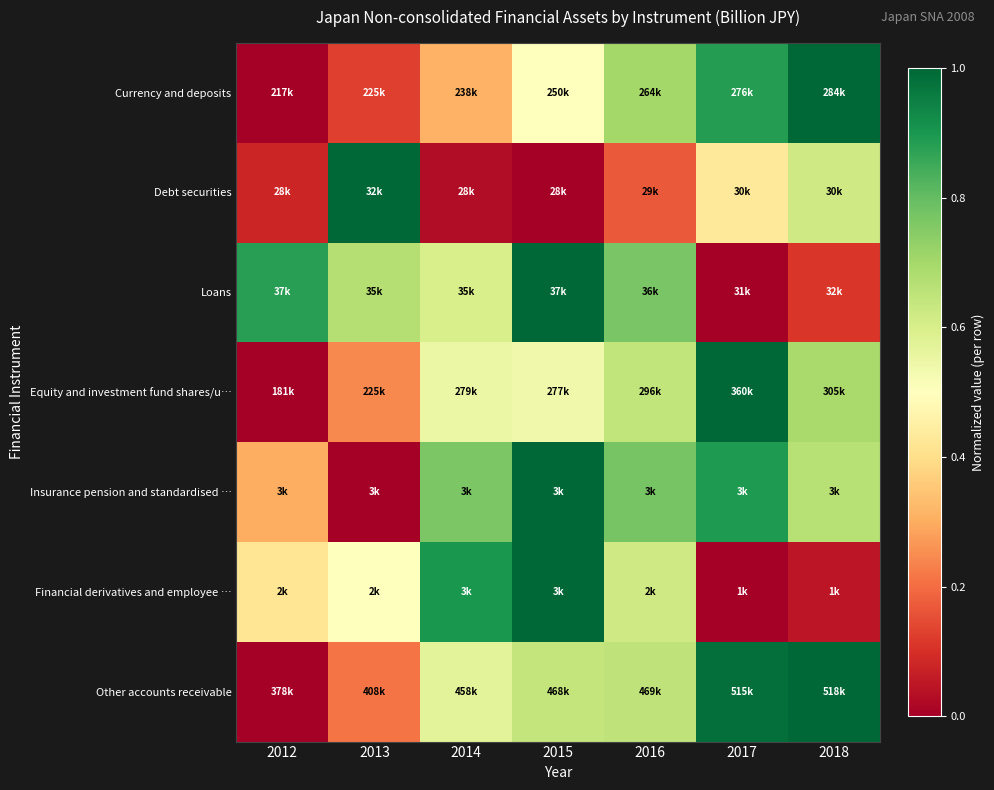

Reading left to right, what are all the values shown in this chart?

Currency and deposits: 2012=0.0	2013=0.1	2014=0.3	2015=0.5	2016=0.7	2017=0.9	2018=1.0
Debt securities: 2012=0.1	2013=1.0	2014=0.0	2015=0.0	2016=0.2	2017=0.4	2018=0.6
Loans: 2012=0.9	2013=0.7	2014=0.6	2015=1.0	2016=0.8	2017=0.0	2018=0.1
Equity and investment fund shares/u…: 2012=0.0	2013=0.2	2014=0.5	2015=0.5	2016=0.6	2017=1.0	2018=0.7
Insurance pension and standardised …: 2012=0.3	2013=0.0	2014=0.8	2015=1.0	2016=0.8	2017=0.9	2018=0.7
Financial derivatives and employee …: 2012=0.4	2013=0.5	2014=0.9	2015=1.0	2016=0.6	2017=0.0	2018=0.0
Other accounts receivable: 2012=0.0	2013=0.2	2014=0.6	2015=0.6	2016=0.7	2017=1.0	2018=1.0